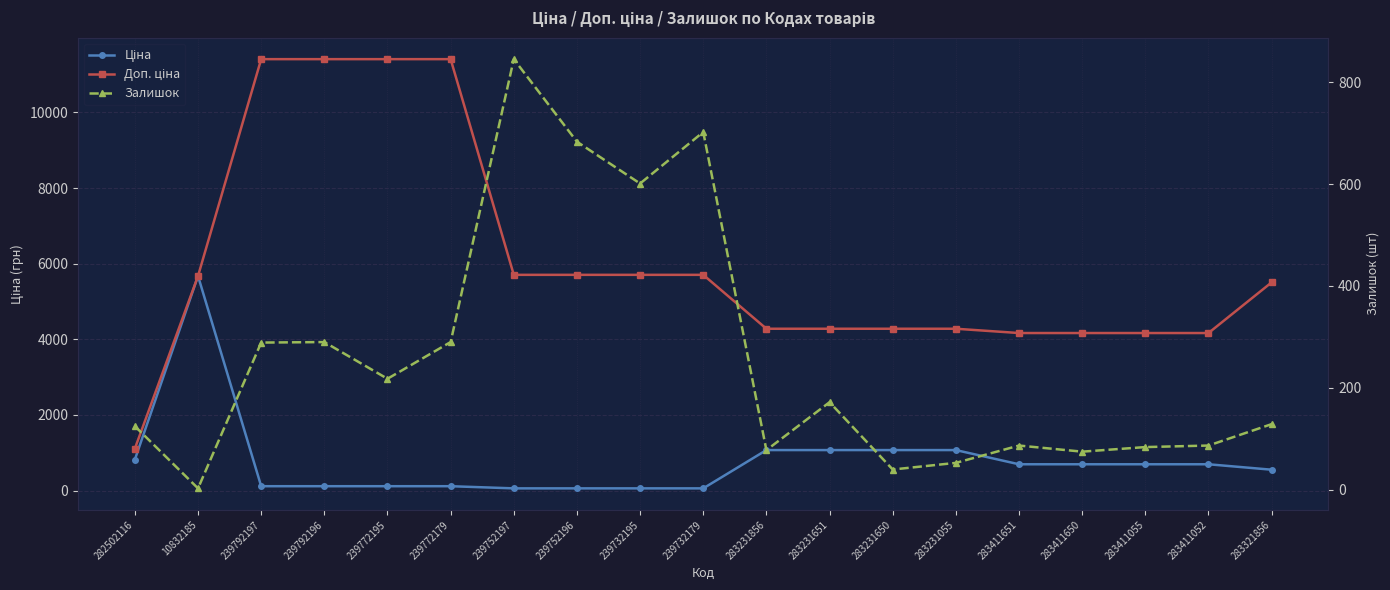

Which series has the largest range (max minus min)?

Доп. ціна